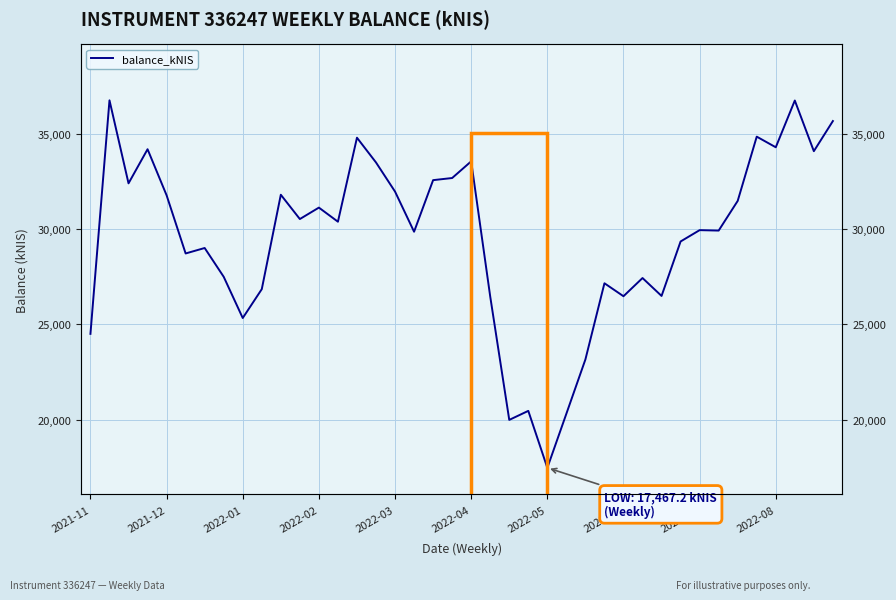

What is the maximum value shown in the chart?

36742.0